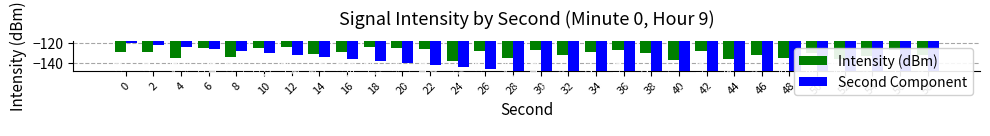

List the labels in order of Second Component value, largest first.

0, 2, 4, 6, 8, 10, 12, 14, 16, 18, 20, 22, 24, 26, 28, 30, 32, 34, 36, 38, 40, 42, 44, 46, 48, 50, 52, 54, 56, 58